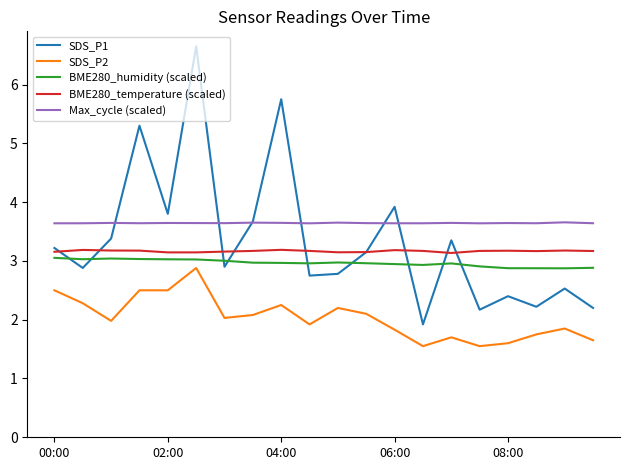

Rank the series by their maximum value, from highest to lowest.

SDS_P1, Max_cycle (scaled), BME280_temperature (scaled), BME280_humidity (scaled), SDS_P2